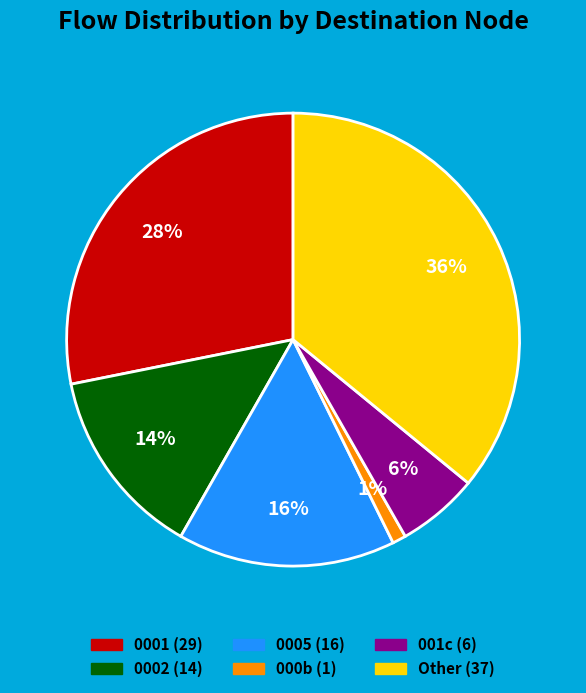

To the nearest percent, what is the average slice percentage?

17%